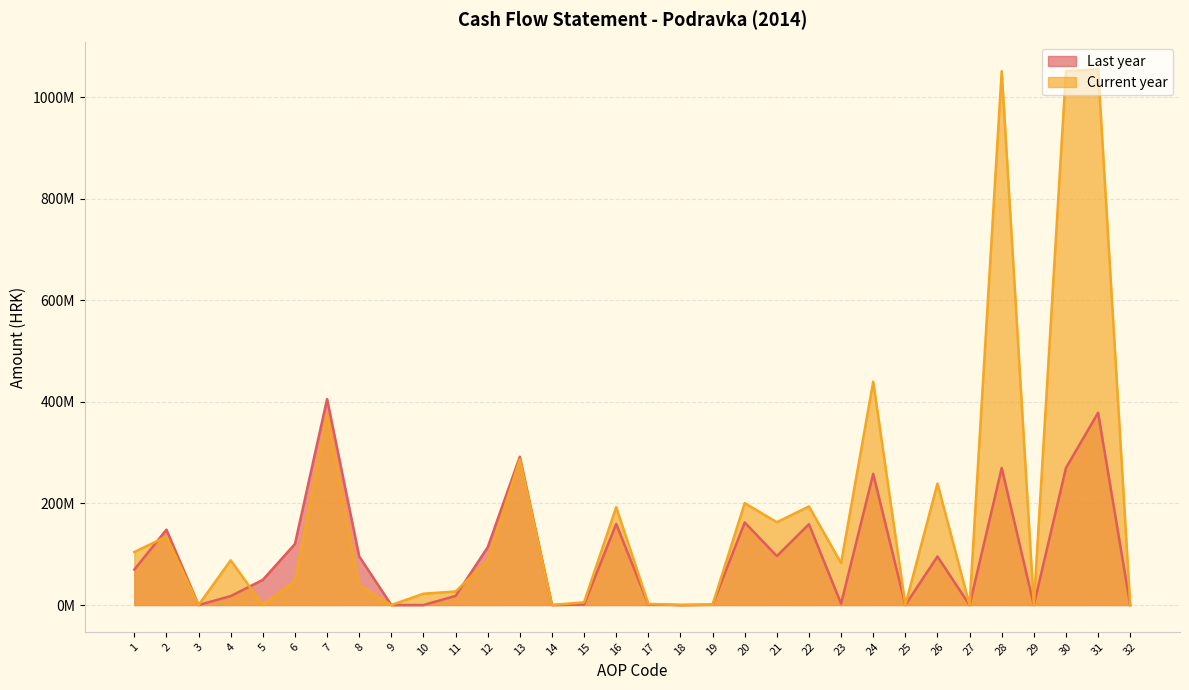

What is the average value of the Current year series?

183945135.3